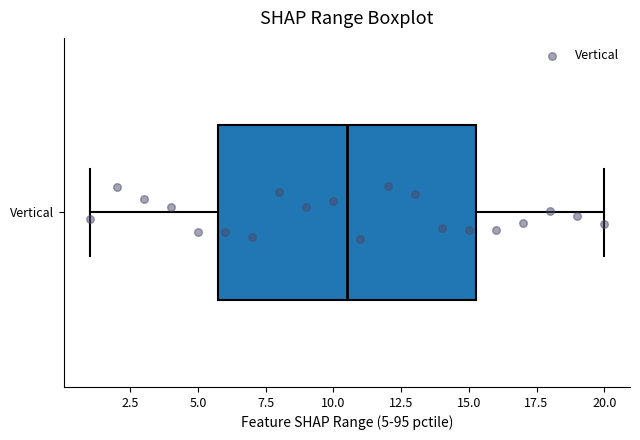

Where does the right whisker of the box for Vertical end on the x-axis? The values are not printed on the chart, so give them approximately, as read against the axis.

20.0